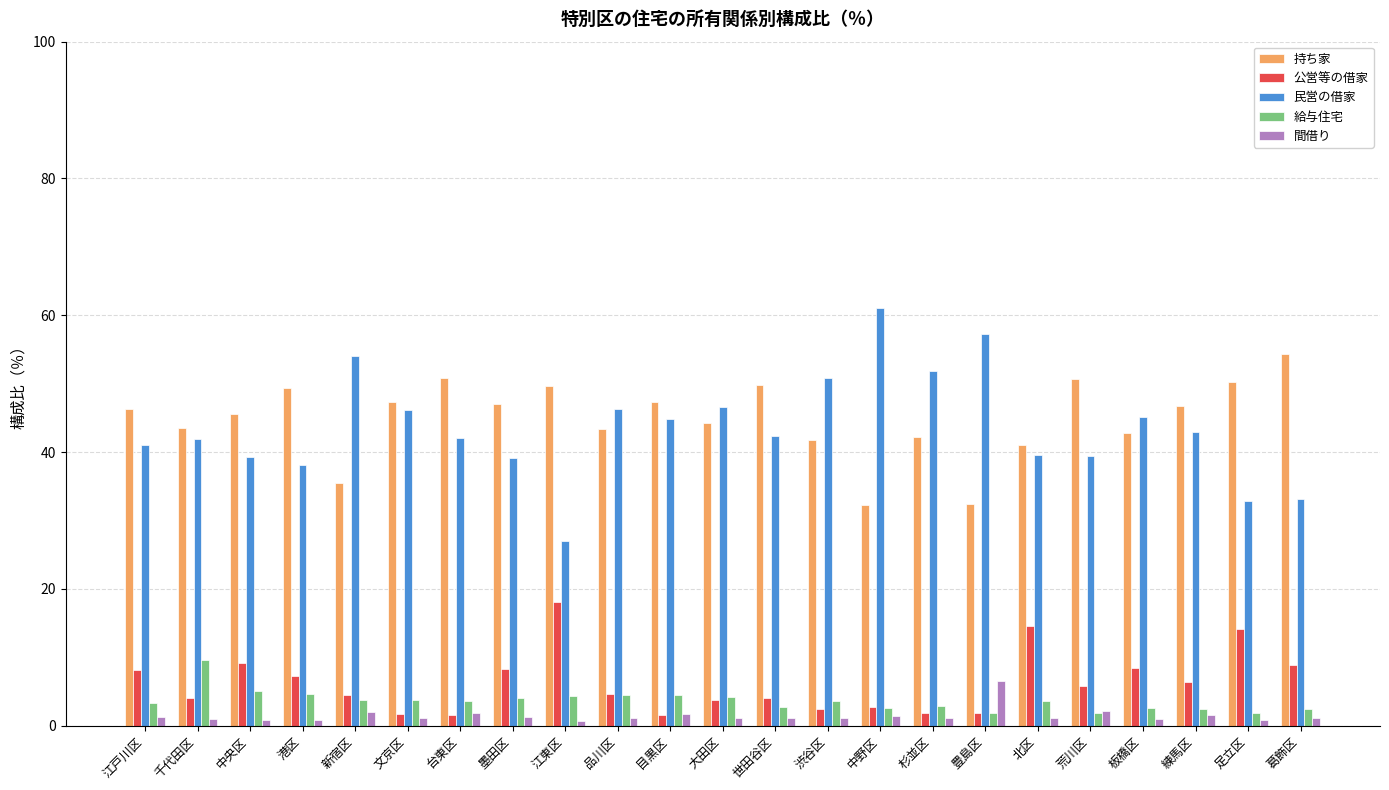

What is the maximum value for 公営等の借家?

18.1